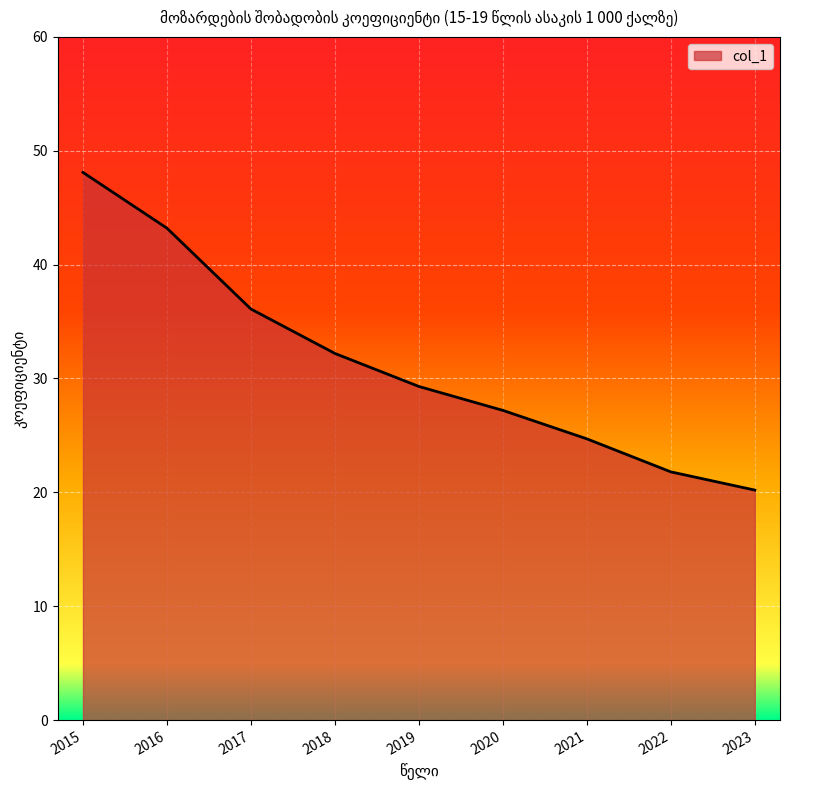

How many lines are shown in the chart?

1